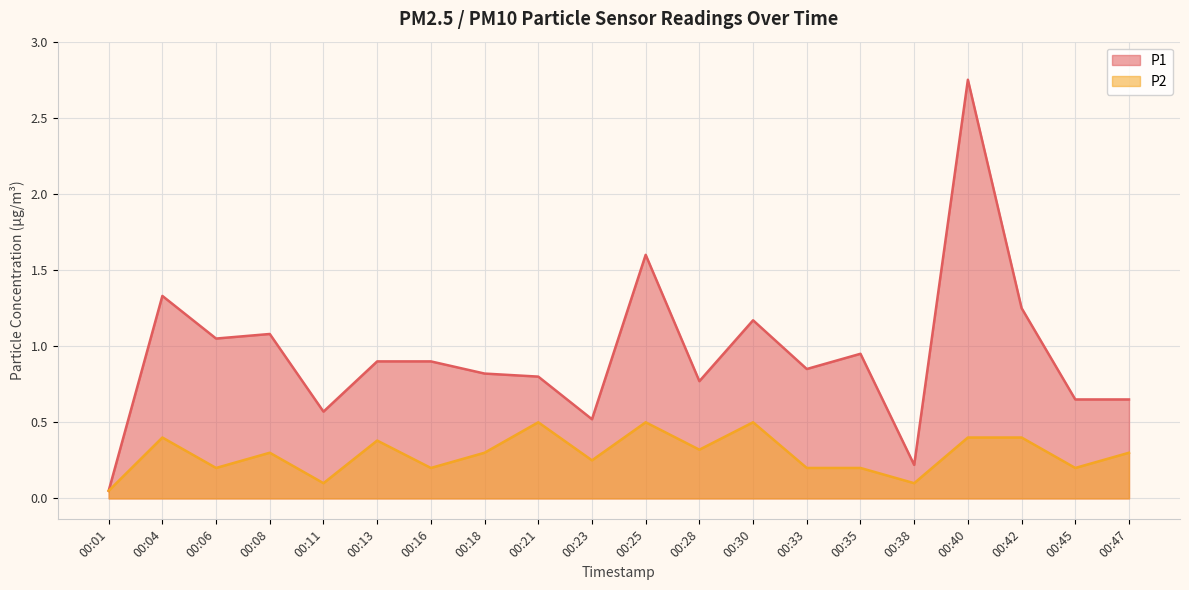

What is the difference between the maximum and second lowest values in the P2 series?

0.4